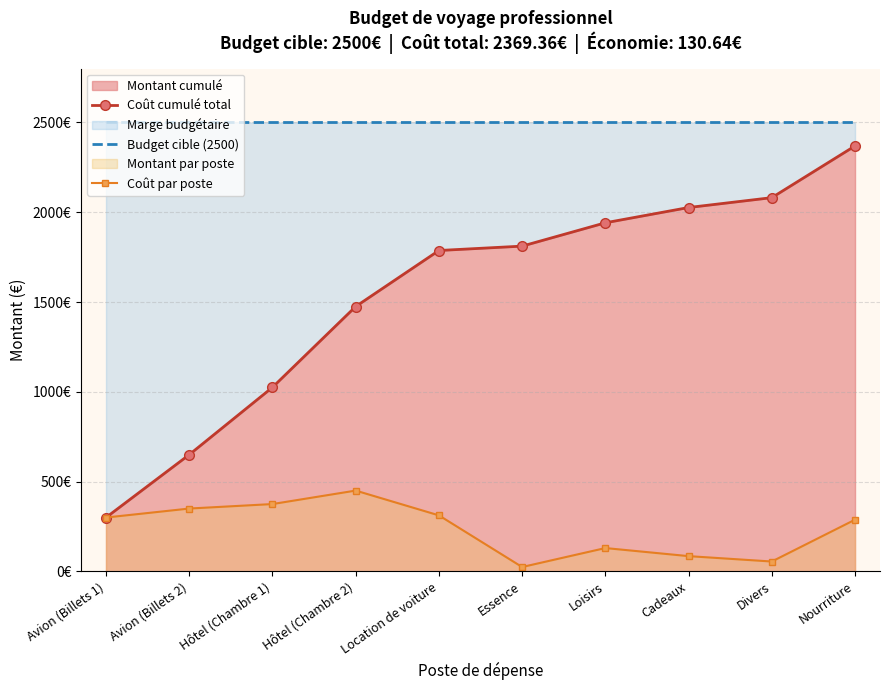

What is the maximum value shown in the chart?

2500.0